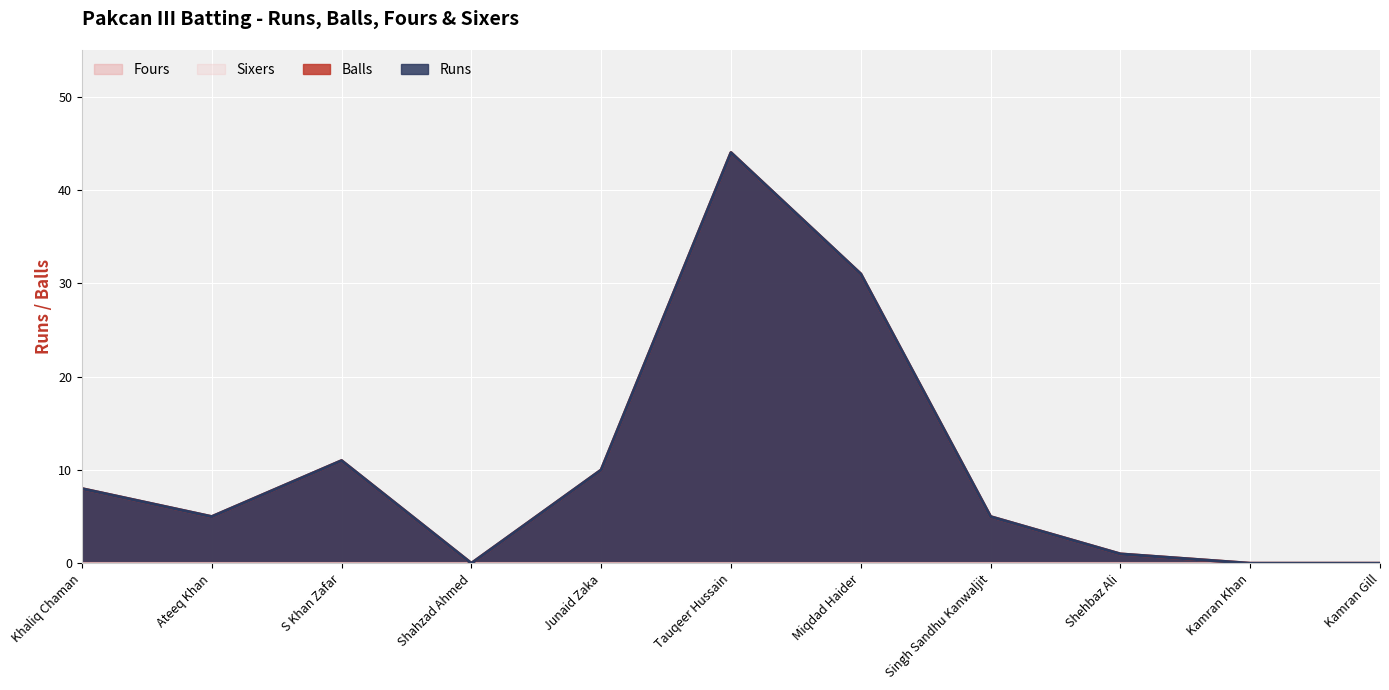

Count the number of categories in the chart.

11